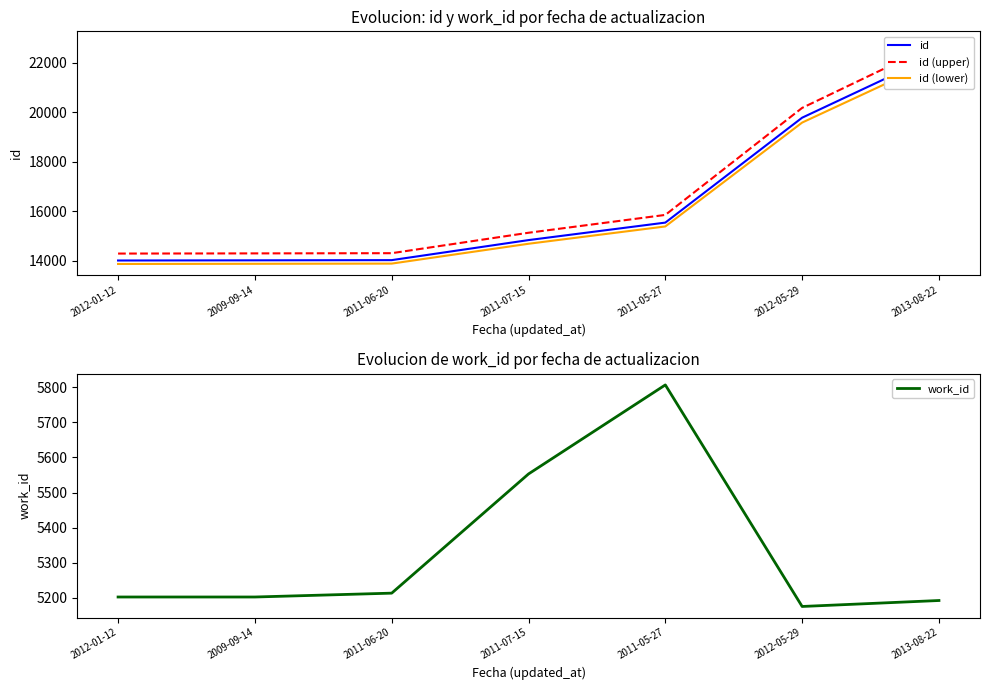

What is the difference between the work_id values at 2013-08-22 and 2012-05-29?

17